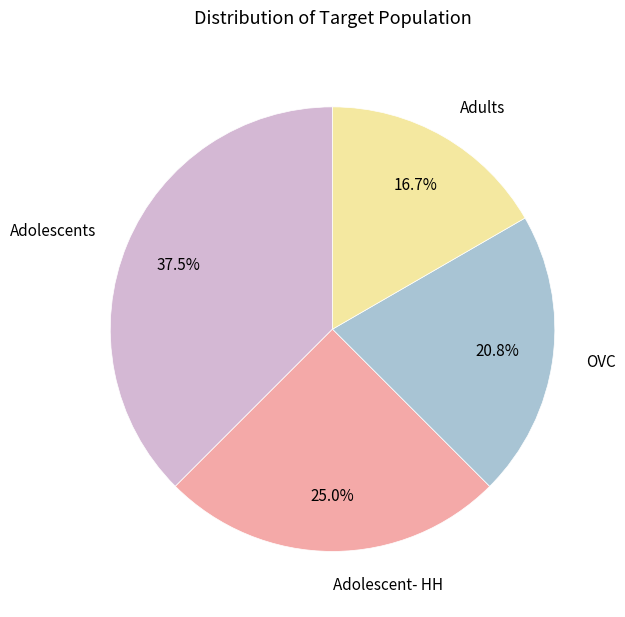

To the nearest percent, what percentage of the pie is Adolescent- HH?

25%